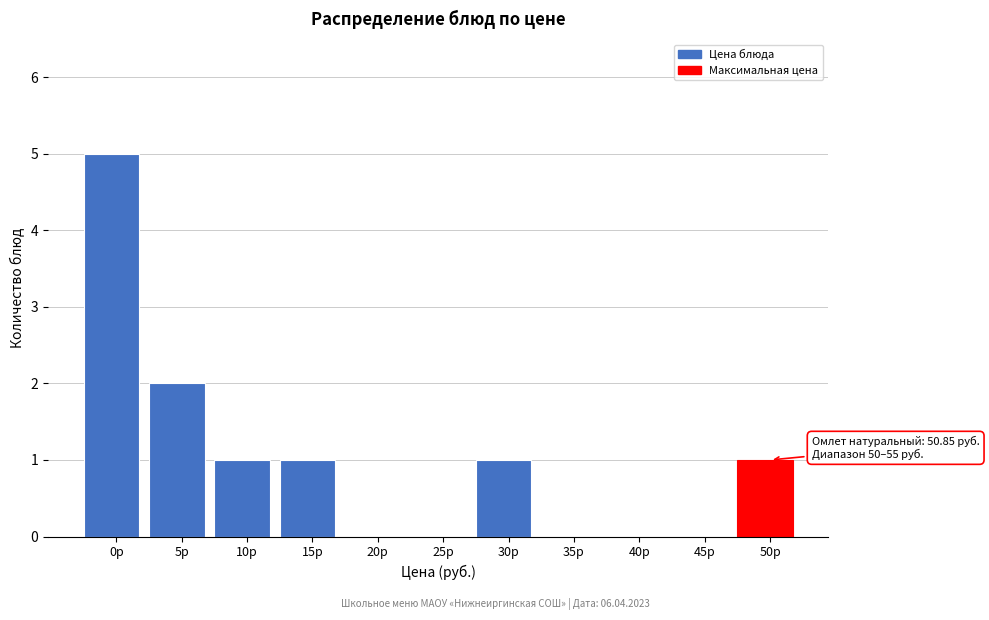

Reading left to right, extract all data points from this chart.

0р=5	5р=2	10р=1	15р=1	20р=0	25р=0	30р=1	35р=0	40р=0	45р=0	50р=1